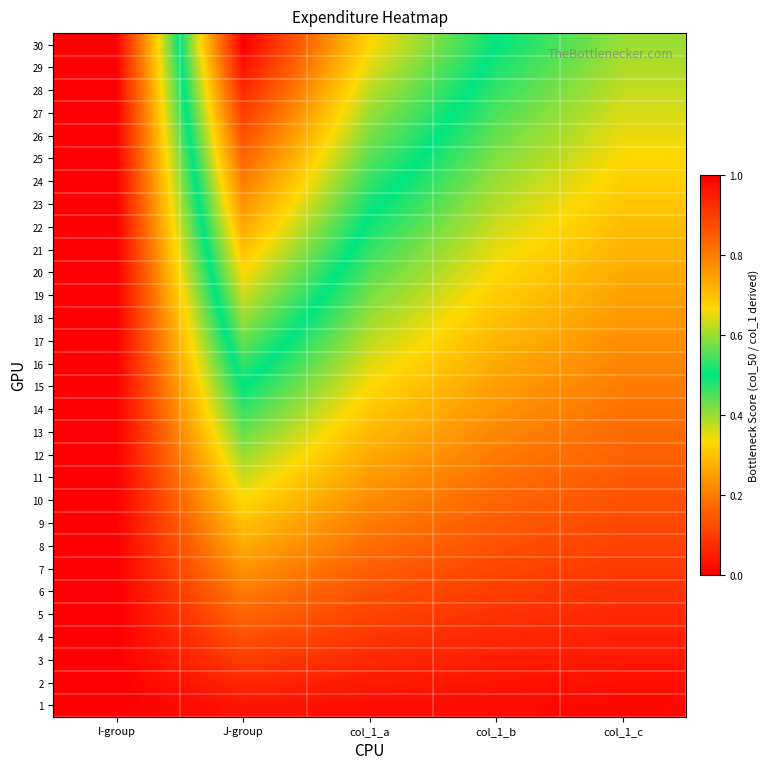

Between J-group and col_1_a, which is larger?

J-group